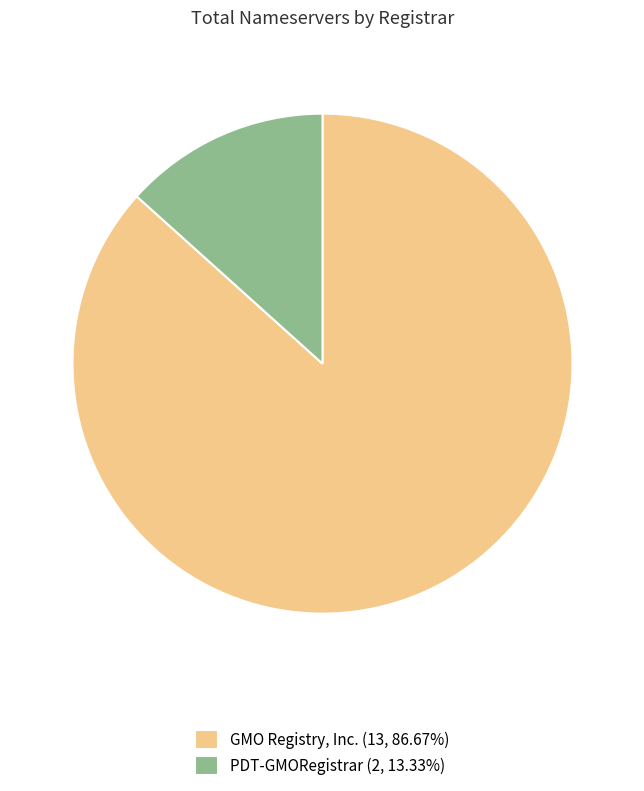

Is there a majority slice in this chart?

Yes